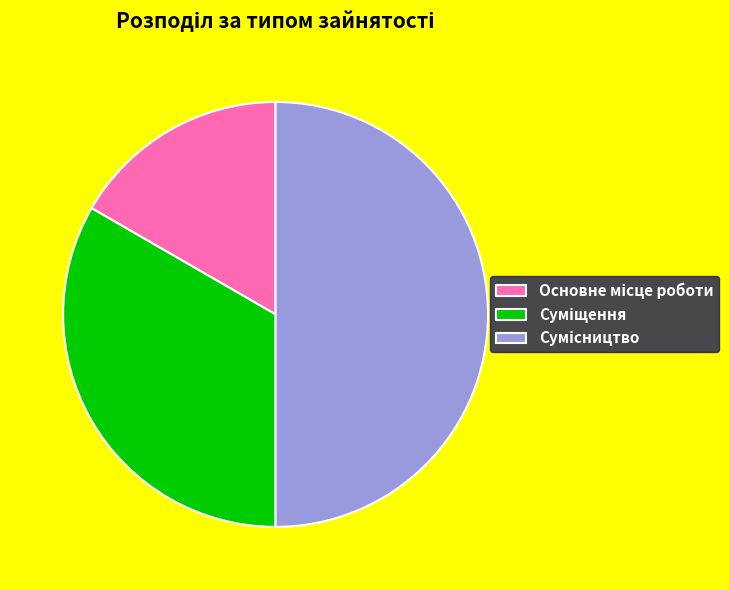

Which slice is the largest?

Сумісництво